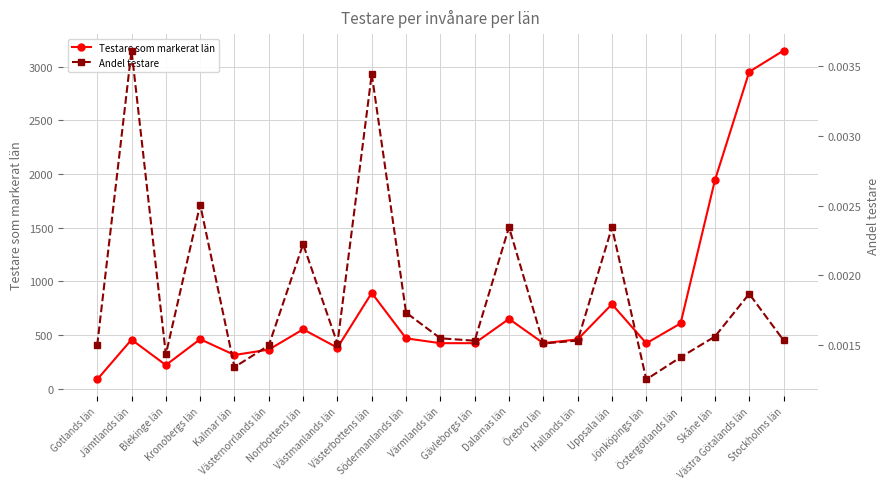

How many lines are shown in the chart?

2